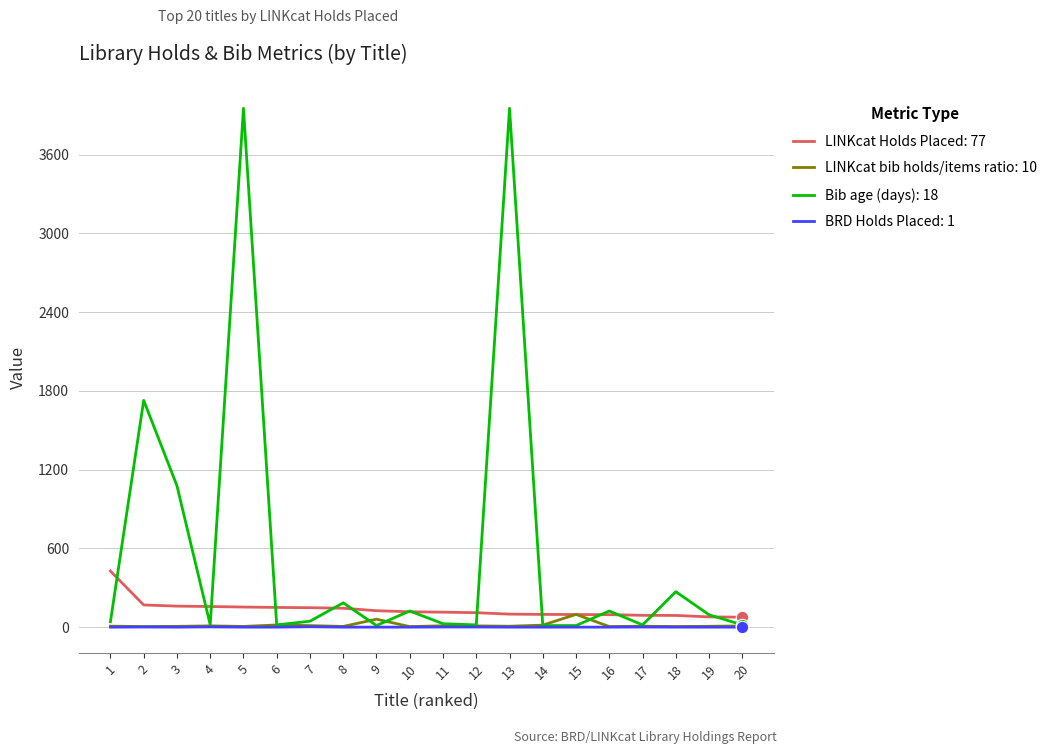

What is the greatest value displayed?

3952.0